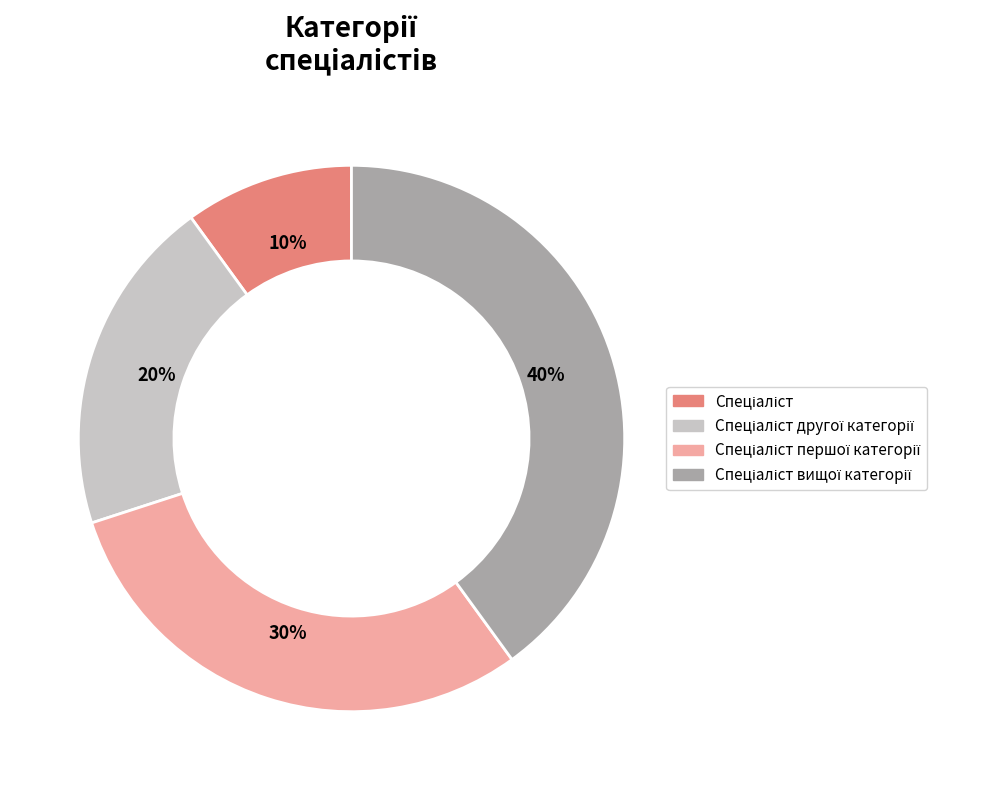

To the nearest percent, what is the average slice percentage?

25%